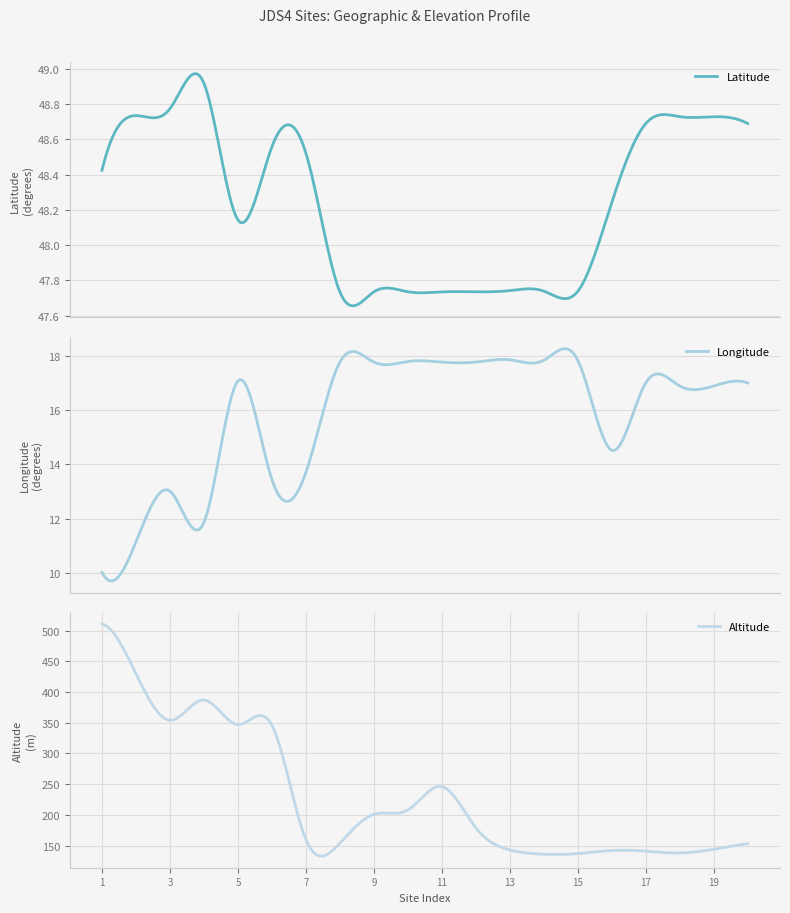

What are all the series names shown in the legend?

Latitude, Longitude, Altitude